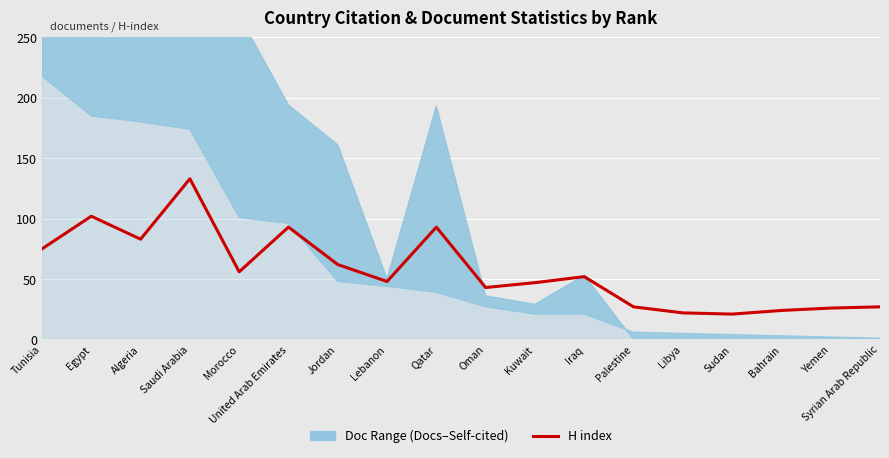

What is the value of the 8th point from the left?

48